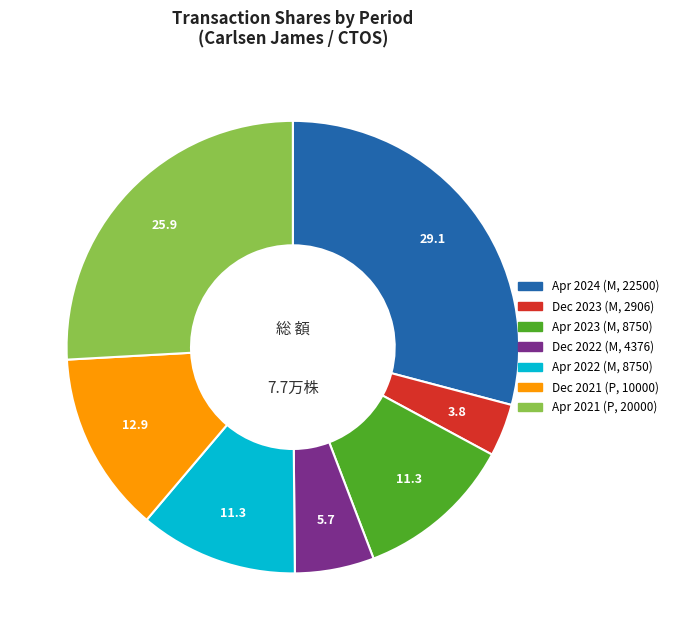

Does any single category account for the majority?

No